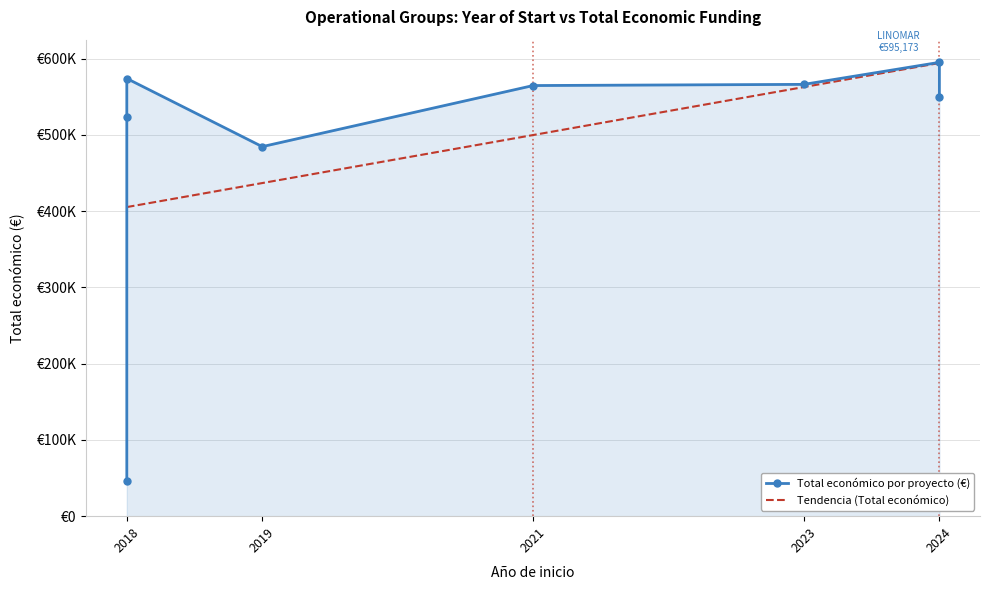

How many values exceed 564758?

3